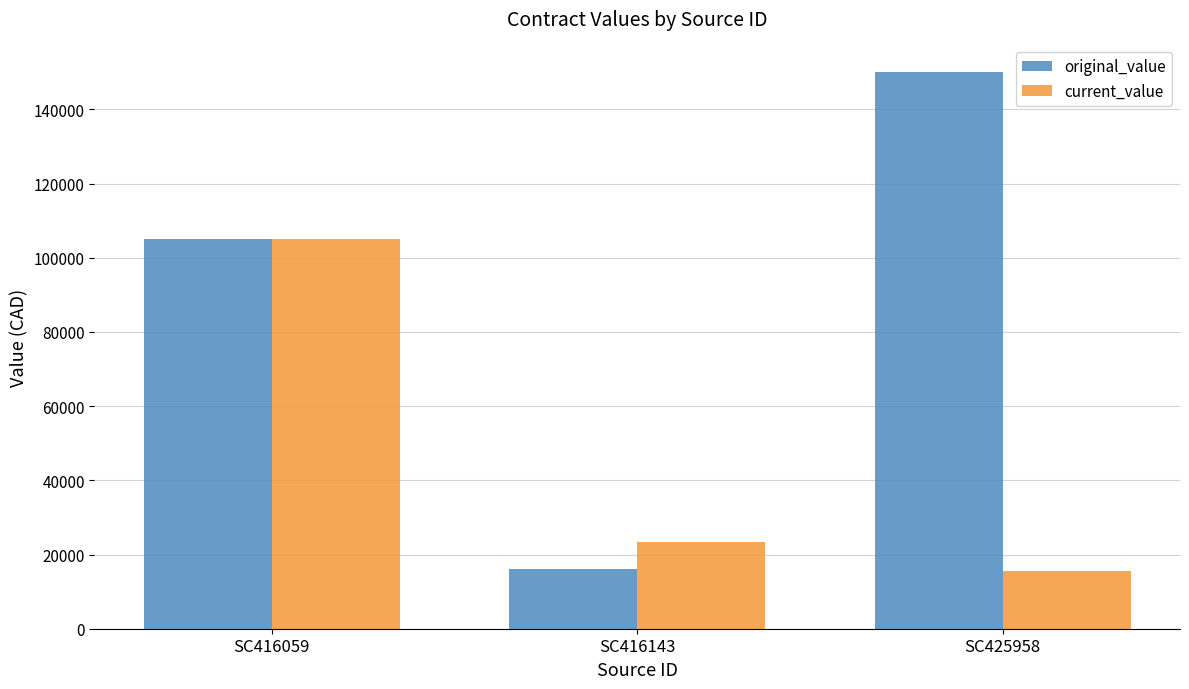

At SC416143, list the series in order from largest to smallest.

current_value, original_value